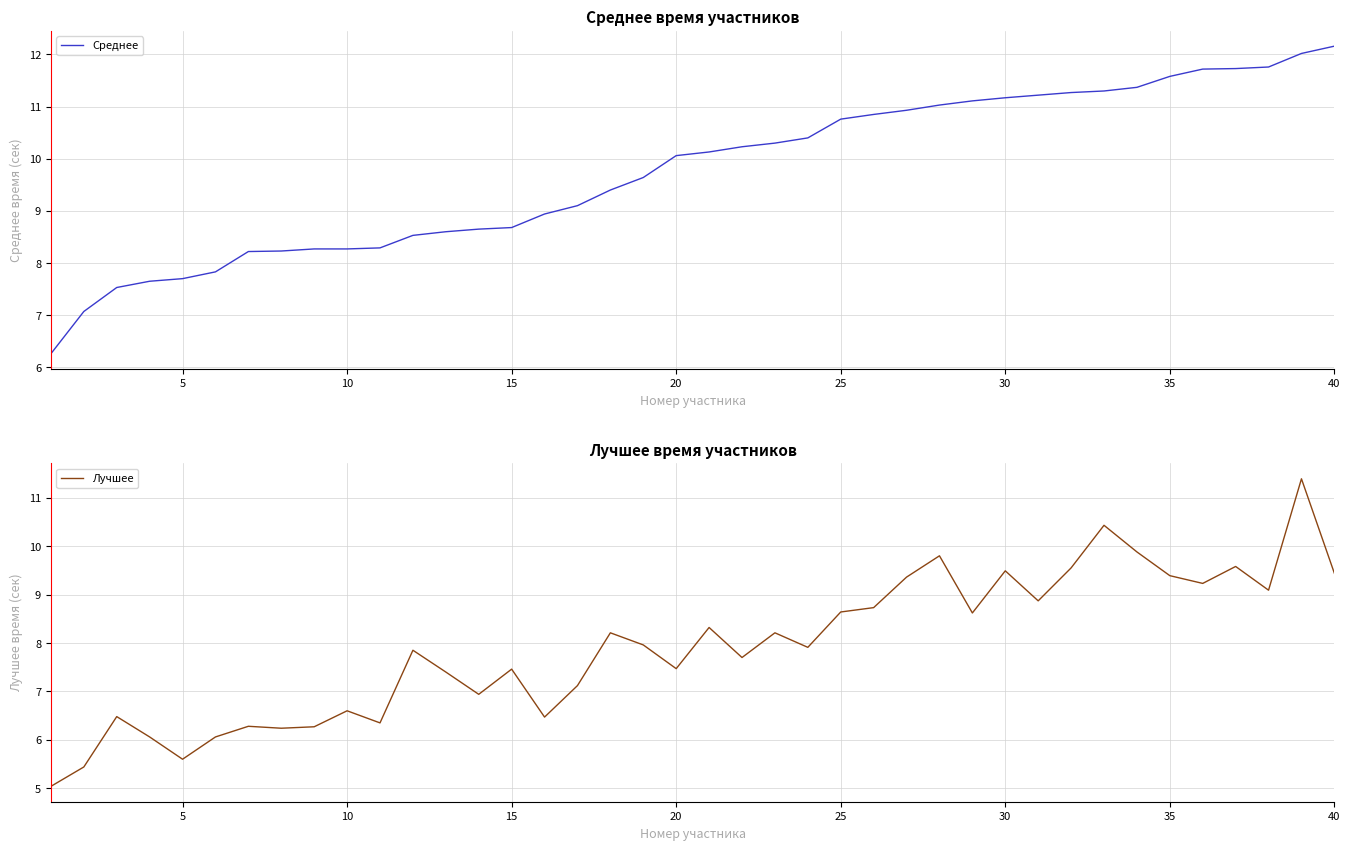

At which label does Среднее reach its peak?

40